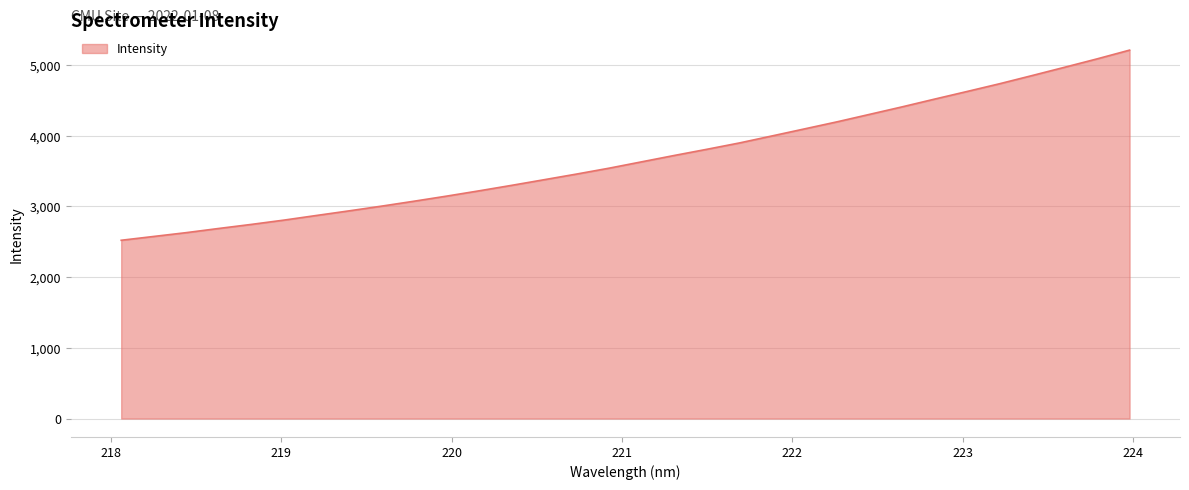

True or false: there are more than 0 points higher than both neighbors.

False